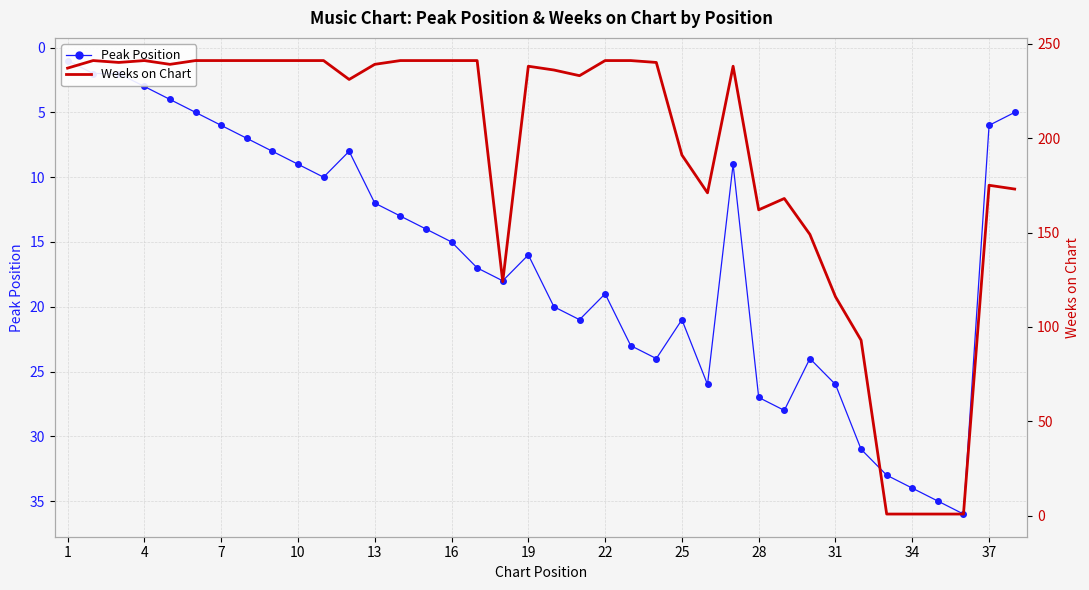

What are all the series names shown in the legend?

Peak Position, Weeks on Chart